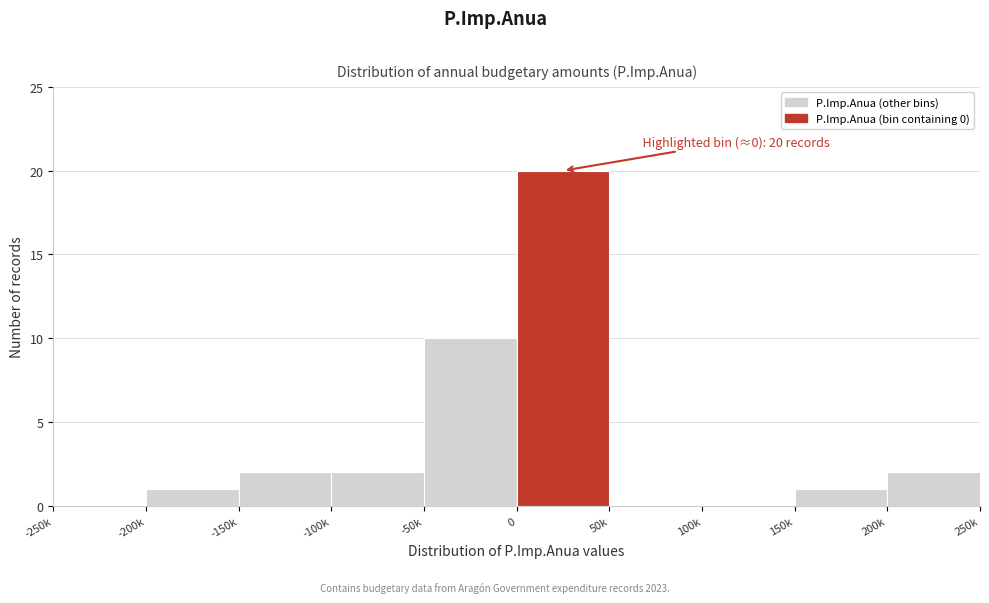

Reading left to right, what are all the values shown in this chart?

-250k=0	-200k=1	-150k=2	-100k=2	-50k=10	0=20	50k=0	100k=0	150k=1	200k=2